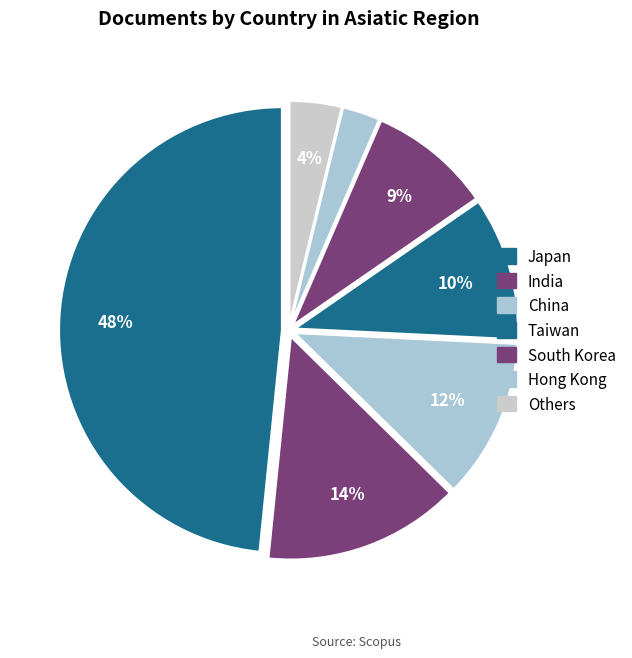

How many slices are in this pie chart?

7